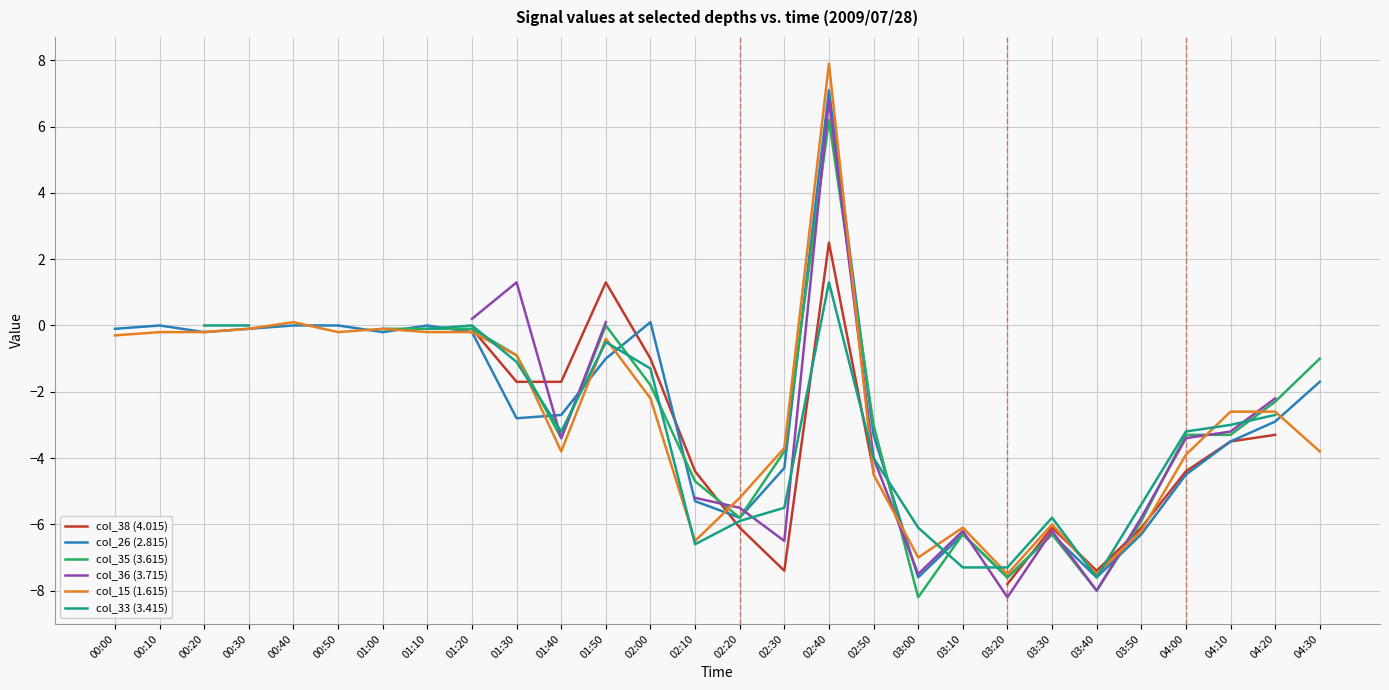

Is it true that col_35 (3.615) equals -3.4 at 01:40?

True